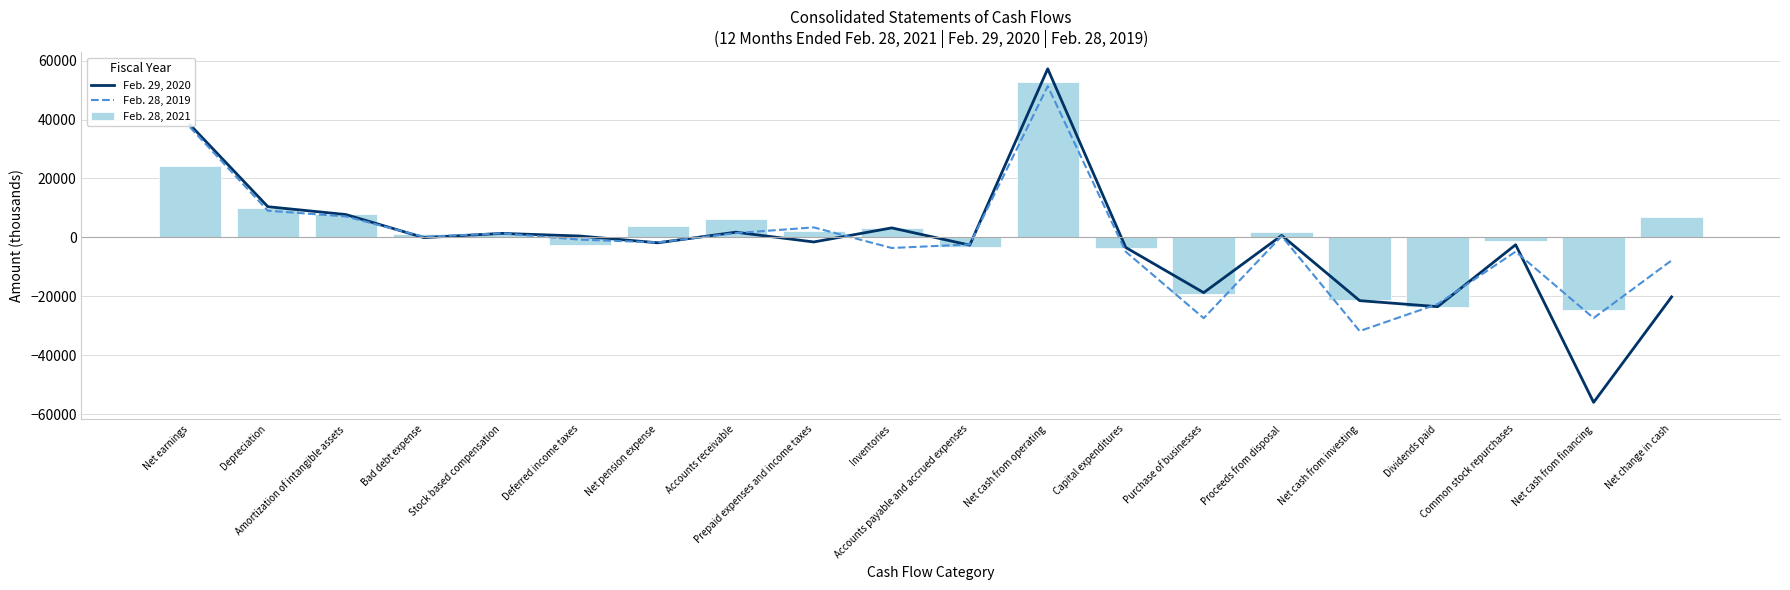

What is the difference between the Feb. 29, 2020 values at Common stock repurchases and Stock based compensation?

3840